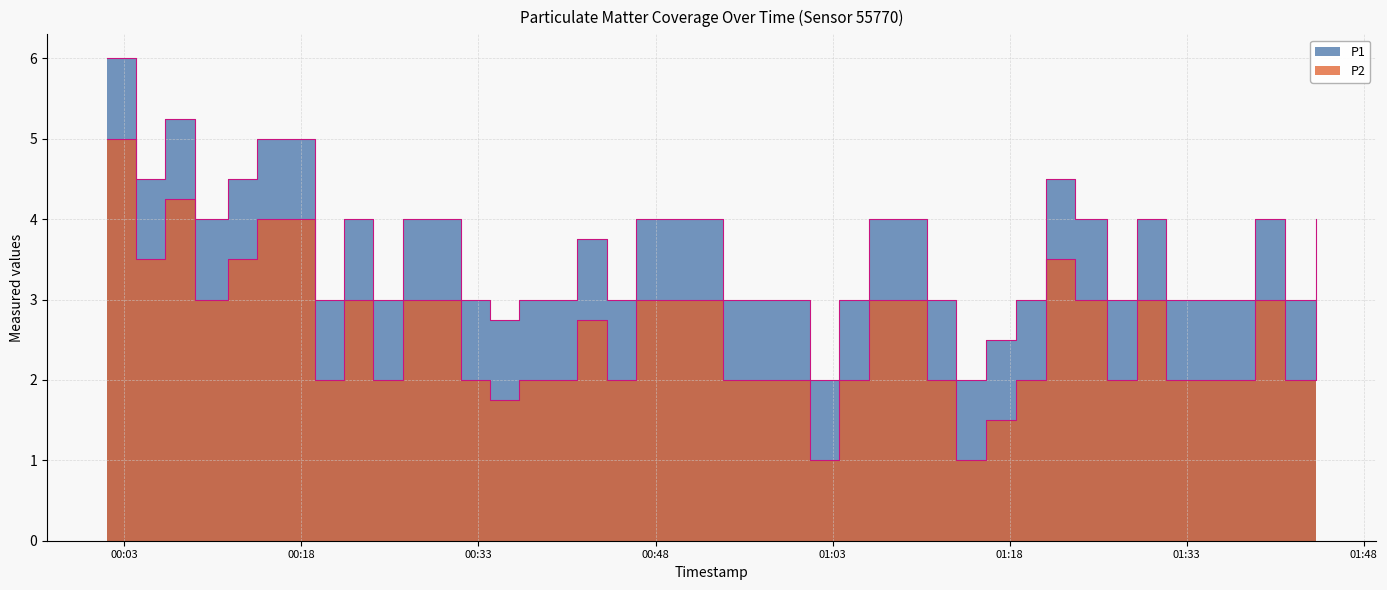

Where is the first local maximum for P1?

2022-12-01T00:06:29